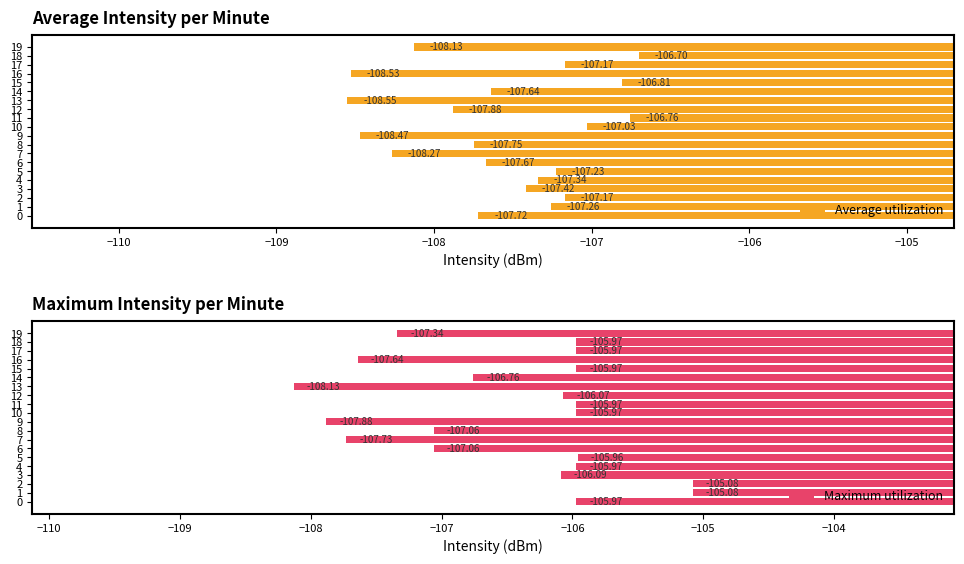

What is the minimum value shown in the chart?

-108.5